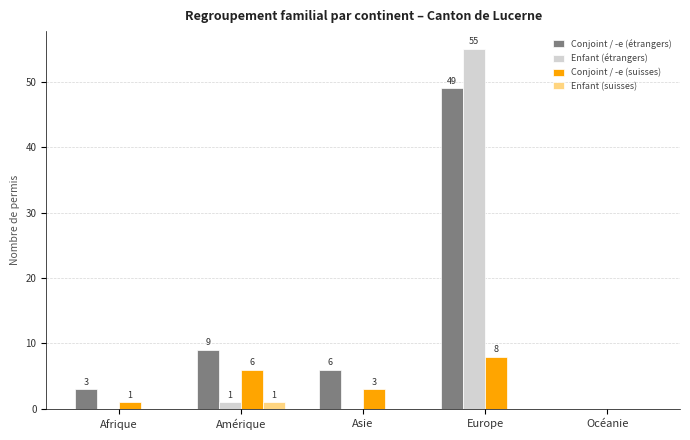

Between Afrique and Océanie, which series saw the biggest shift?

Conjoint / -e (étrangers)